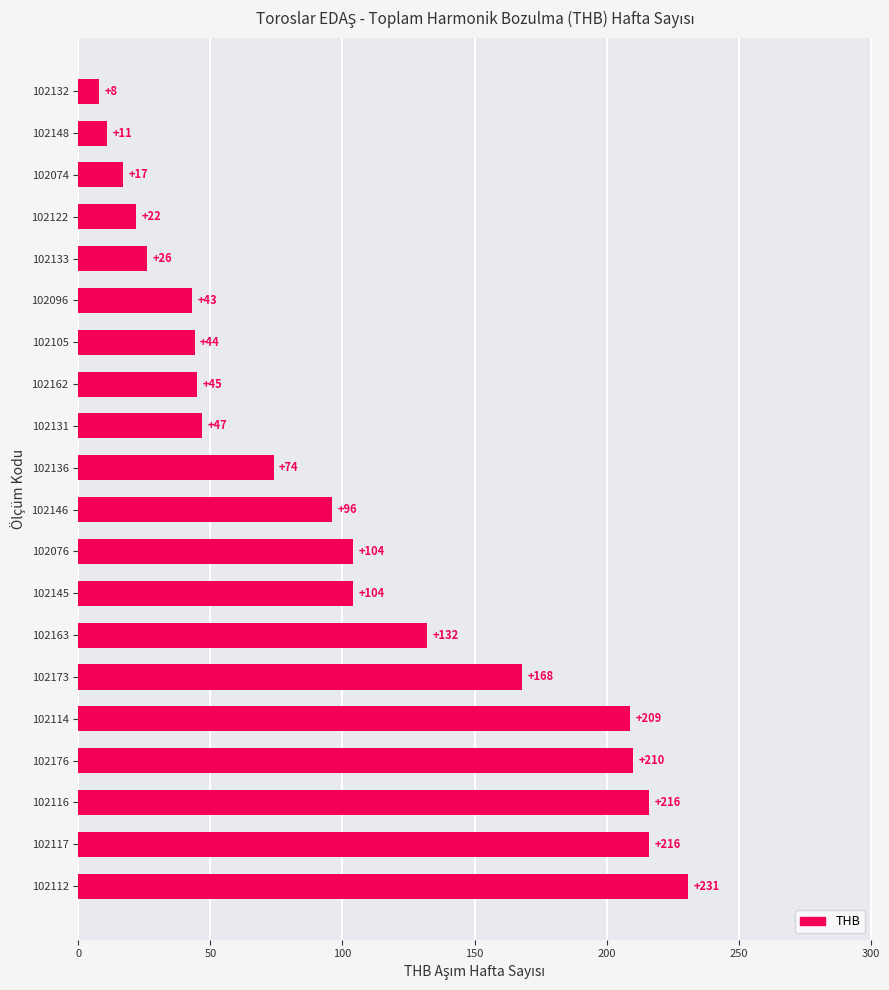

Reading bottom to top, transcribe all the data shown in this chart.

102112=231	102117=216	102116=216	102176=210	102114=209	102173=168	102163=132	102145=104	102076=104	102146=96	102136=74	102131=47	102162=45	102105=44	102096=43	102133=26	102122=22	102074=17	102148=11	102132=8